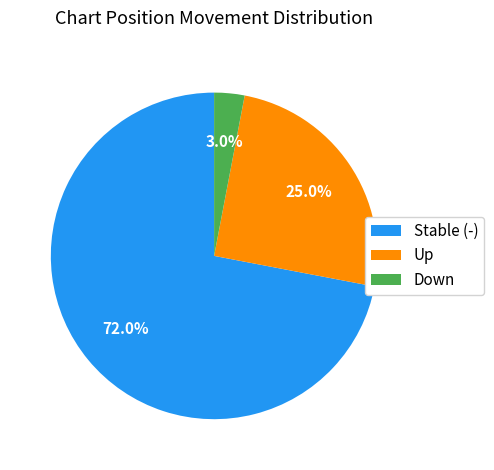

Rank the categories by value from lowest to highest.

Down, Up, Stable (-)